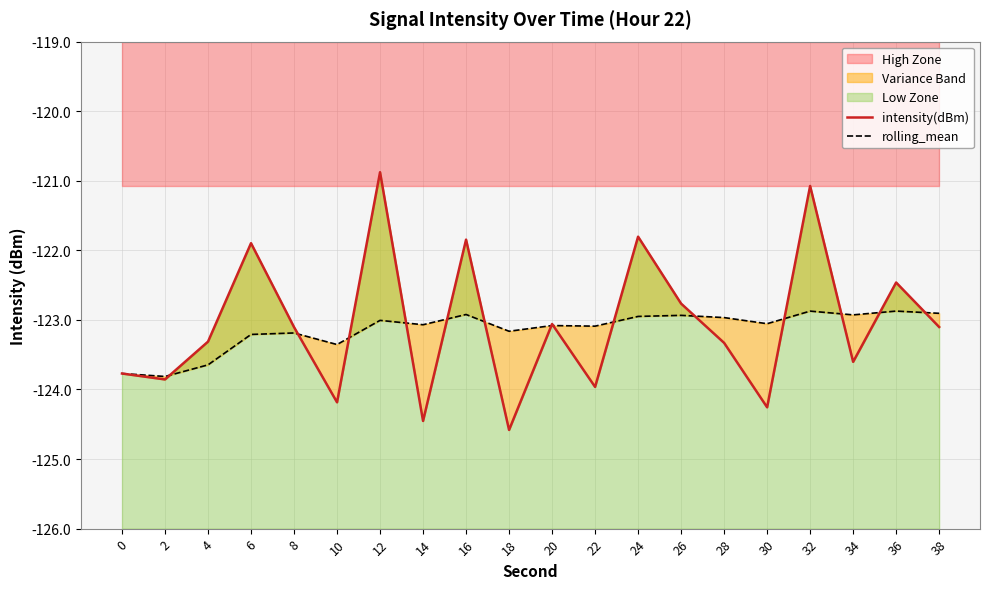

Between 22 and 28, which series saw the biggest shift?

intensity(dBm)